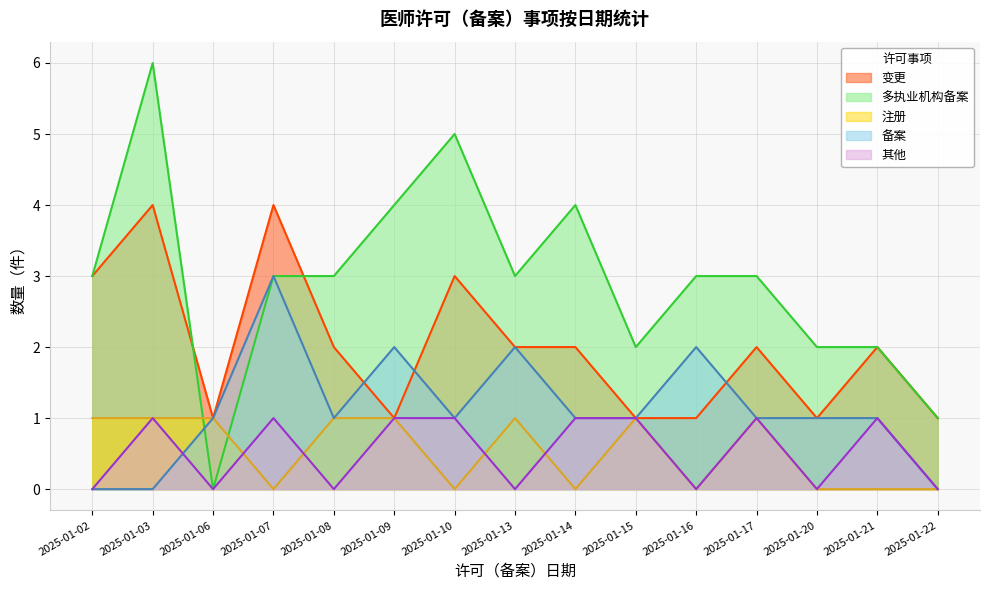

What is the total value across all series at 2025-01-16?

6